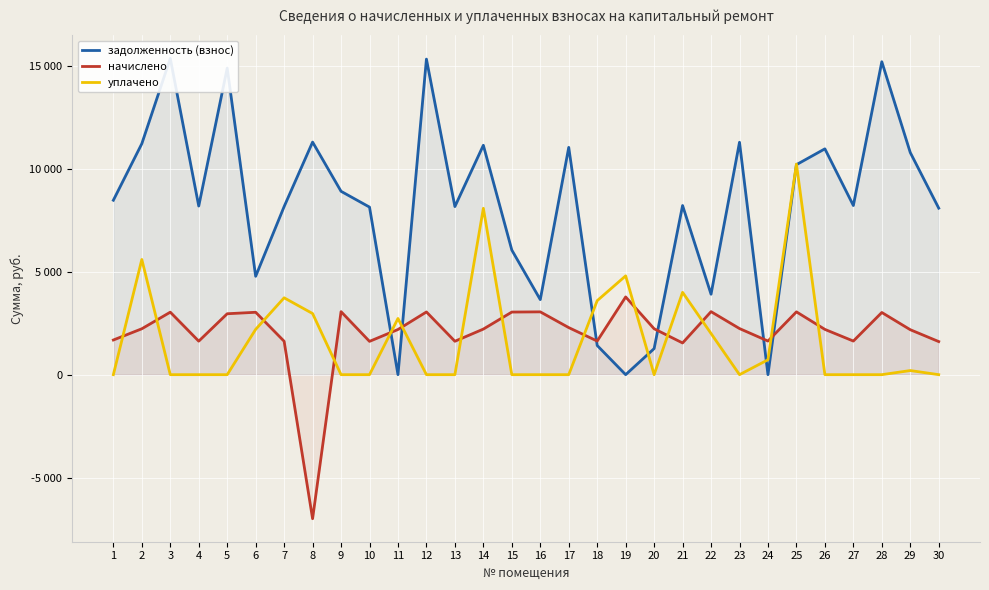

What are all the series names shown in the legend?

задолженность (взнос), начислено, уплачено